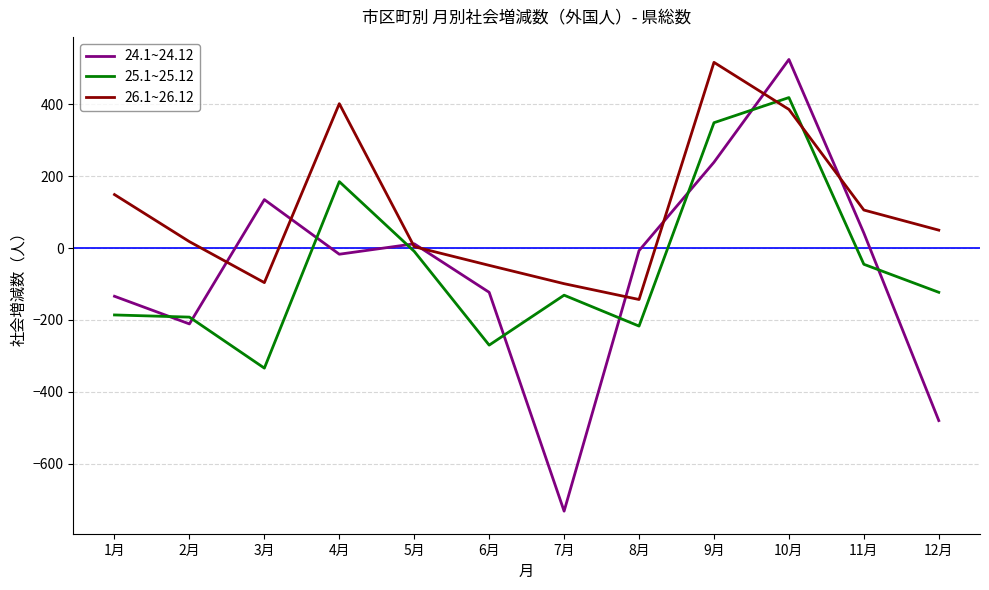

Which series has the widest spread of values?

24.1~24.12